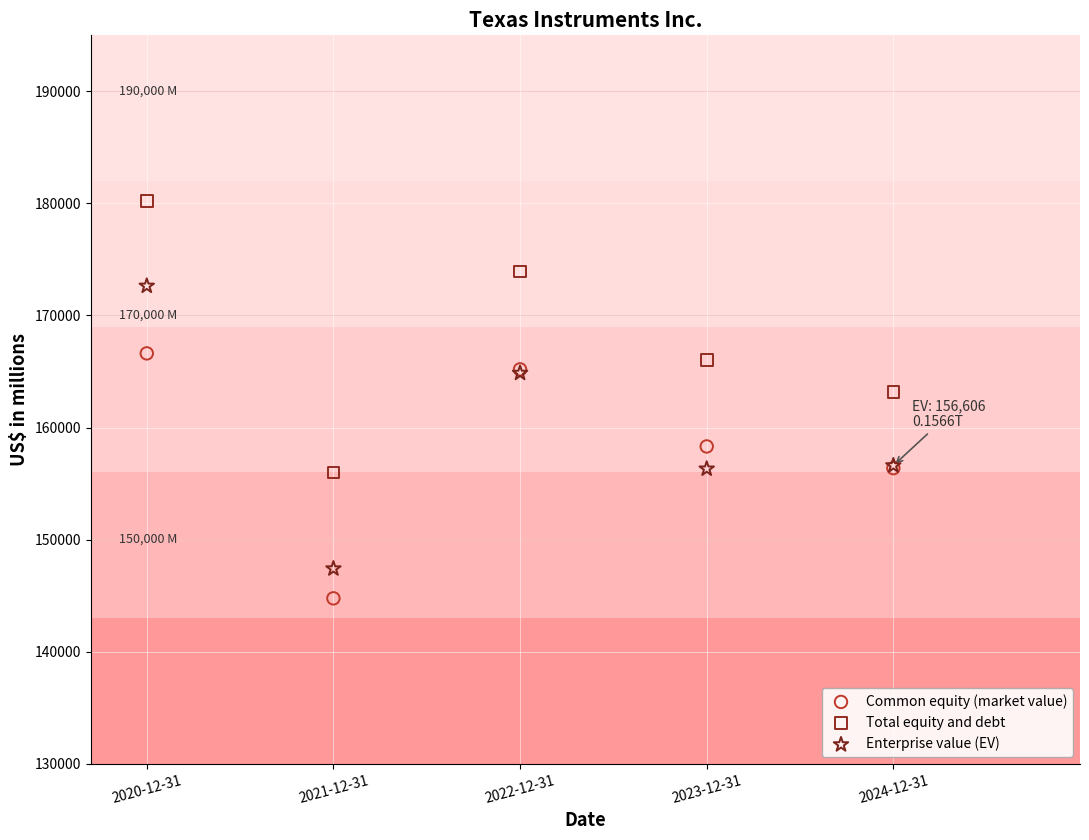

Which series contains the highest Y value?

Total equity and debt